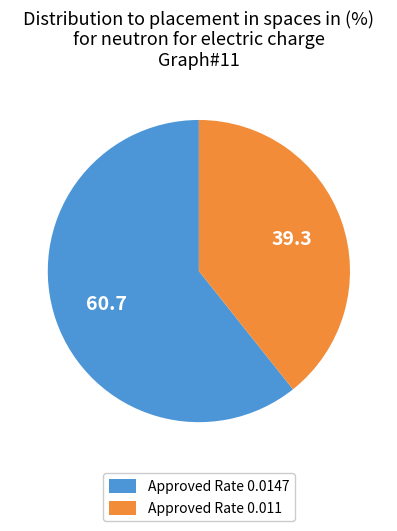

Is there any slice that represents more than half of the pie?

Yes